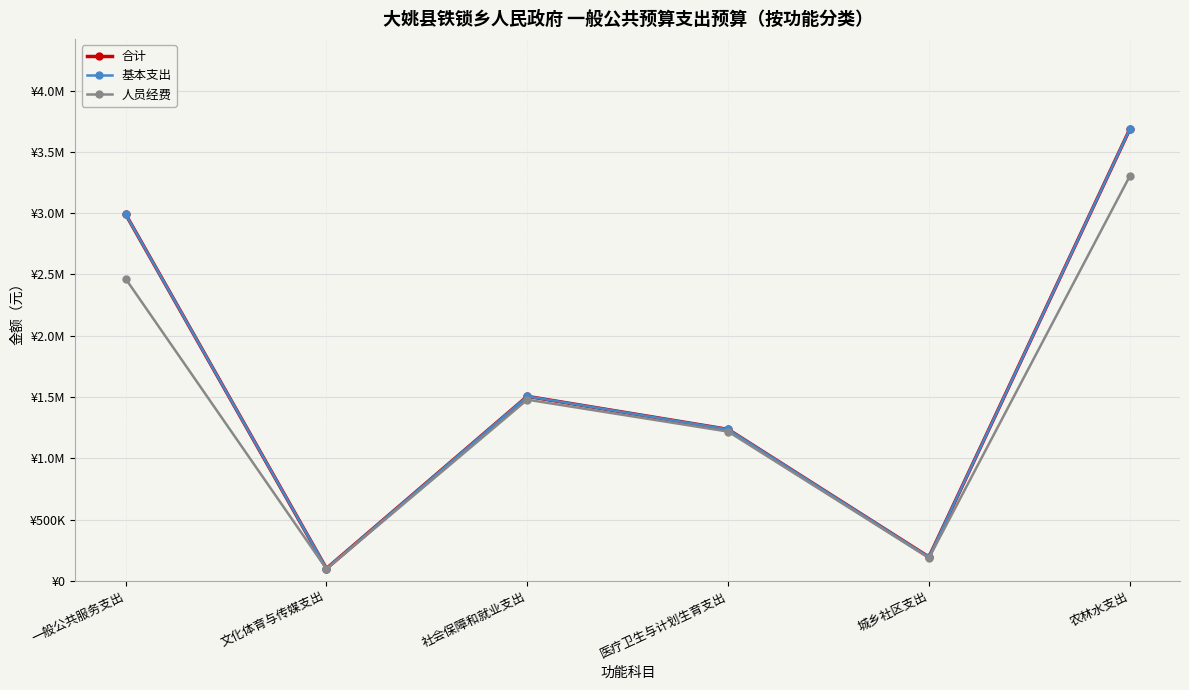

Rank the series by their maximum value, from lowest to highest.

人员经费, 合计, 基本支出